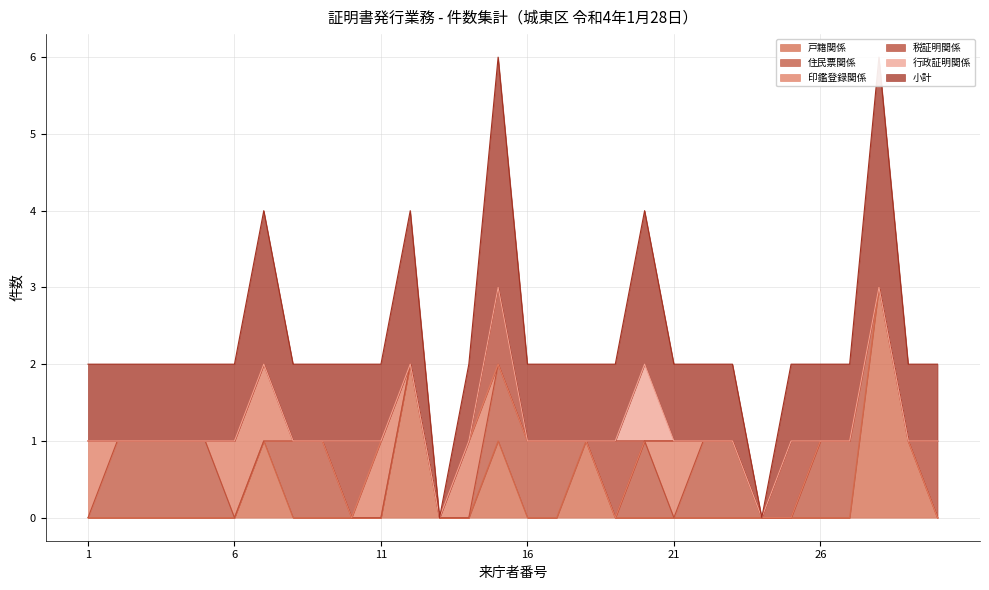

Reading right to left, list all the values displayed in this chart.

戸籍関係: 30=0	29=1	28=3	27=0	26=0	25=0	24=0	23=0	22=0	21=0	20=0	19=0	18=1	17=0	16=0	15=1	14=0	13=0	12=2	11=0	10=0	9=0	8=0	7=1	6=0	5=0	4=0	3=0	2=0	1=0
住民票関係: 30=0	29=0	28=0	27=1	26=1	25=0	24=0	23=1	22=1	21=0	20=1	19=0	18=0	17=1	16=1	15=1	14=0	13=0	12=0	11=0	10=0	9=1	8=1	7=0	6=0	5=1	4=1	3=1	2=1	1=0
印鑑登録関係: 30=0	29=0	28=0	27=0	26=0	25=0	24=0	23=0	22=0	21=1	20=0	19=0	18=0	17=0	16=0	15=0	14=1	13=0	12=0	11=1	10=0	9=0	8=0	7=1	6=1	5=0	4=0	3=0	2=0	1=1
税証明関係: 30=1	29=0	28=0	27=0	26=0	25=1	24=0	23=0	22=0	21=0	20=0	19=1	18=0	17=0	16=0	15=1	14=0	13=0	12=0	11=0	10=1	9=0	8=0	7=0	6=0	5=0	4=0	3=0	2=0	1=0
行政証明関係: 30=0	29=0	28=0	27=0	26=0	25=0	24=0	23=0	22=0	21=0	20=1	19=0	18=0	17=0	16=0	15=0	14=0	13=0	12=0	11=0	10=0	9=0	8=0	7=0	6=0	5=0	4=0	3=0	2=0	1=0
小計: 30=1	29=1	28=3	27=1	26=1	25=1	24=0	23=1	22=1	21=1	20=2	19=1	18=1	17=1	16=1	15=3	14=1	13=0	12=2	11=1	10=1	9=1	8=1	7=2	6=1	5=1	4=1	3=1	2=1	1=1